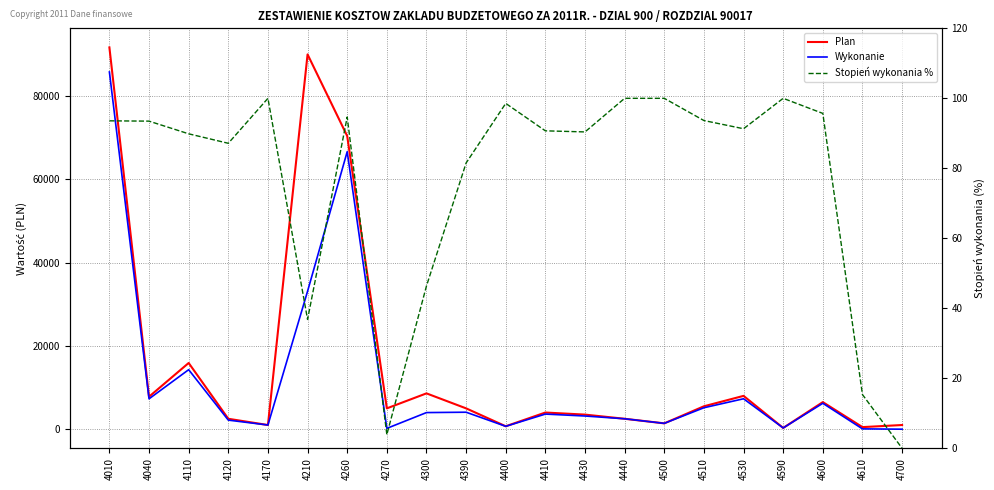

True or false: Wykonanie and Stopień wykonania % cross at least once.

False